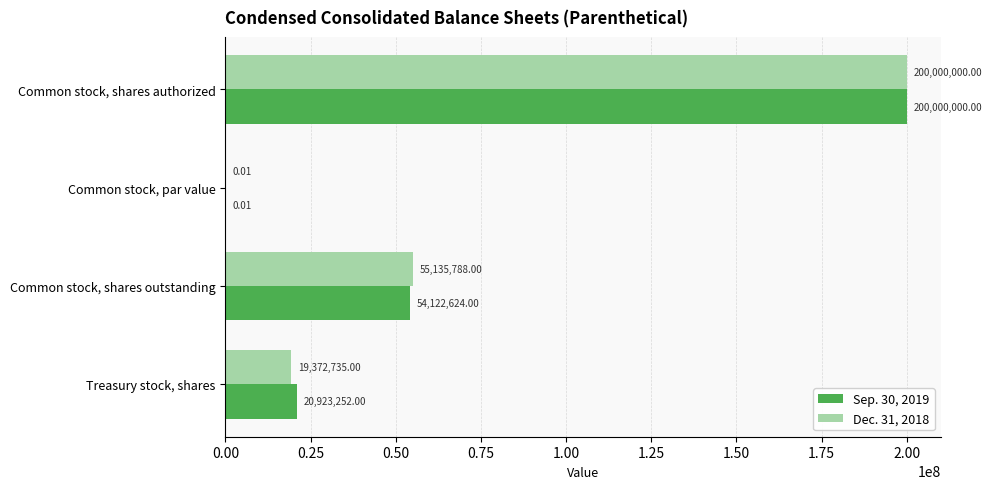

Which series changed the most between Common stock, shares authorized and Treasury stock, shares?

Dec. 31, 2018